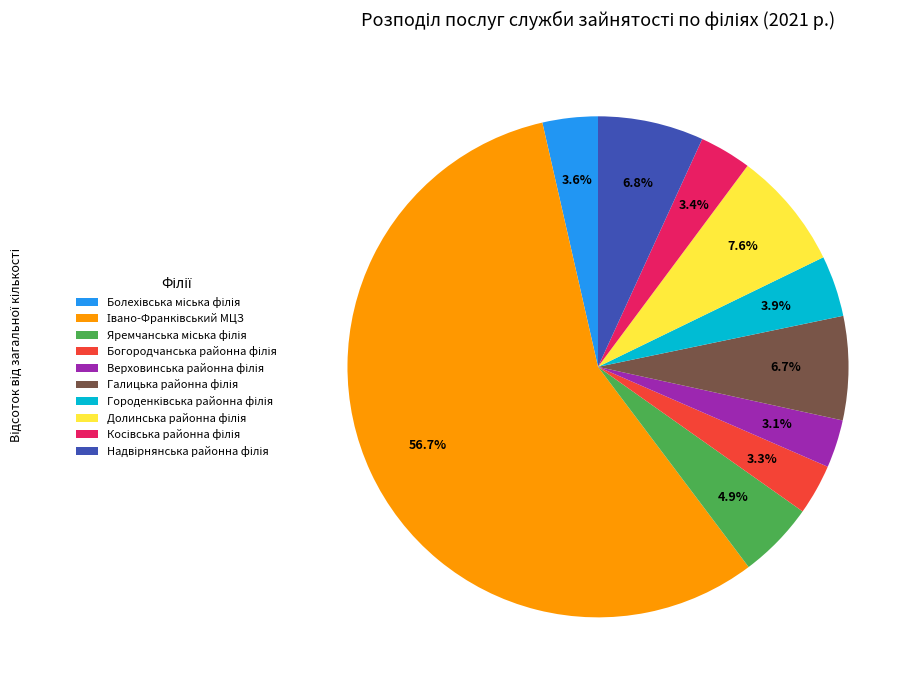

Is there any slice that represents more than half of the pie?

Yes